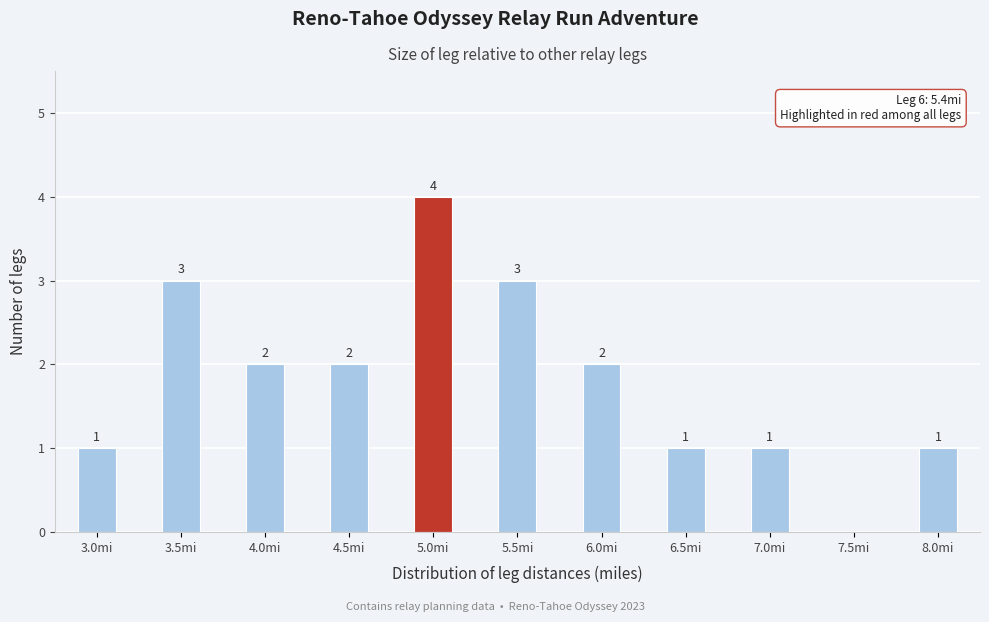

Reading left to right, extract all data points from this chart.

3.0mi=1	3.5mi=3	4.0mi=2	4.5mi=2	5.0mi=4	5.5mi=3	6.0mi=2	6.5mi=1	7.0mi=1	7.5mi=0	8.0mi=1